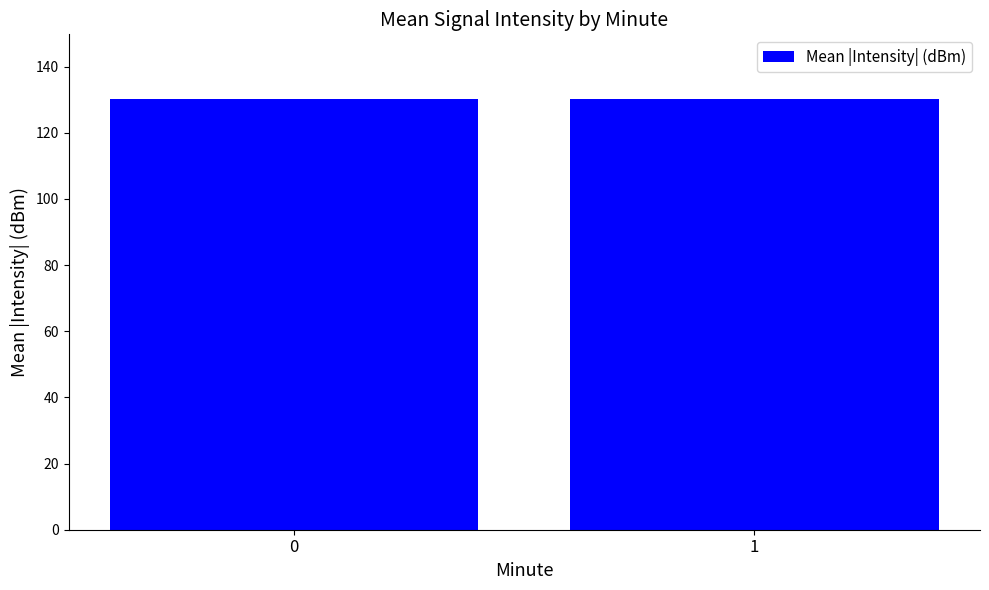

What is the ratio of the value at 0 to the value at 1?

1.0